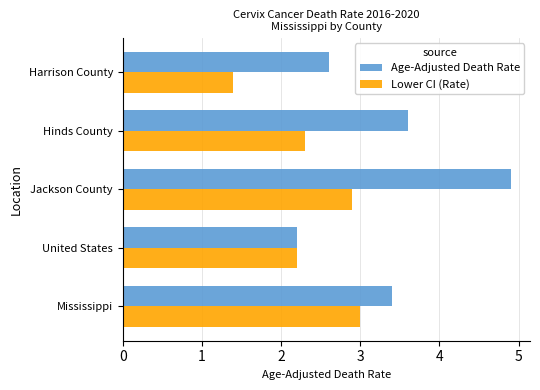

At which label does Lower CI (Rate) reach its minimum?

Harrison County